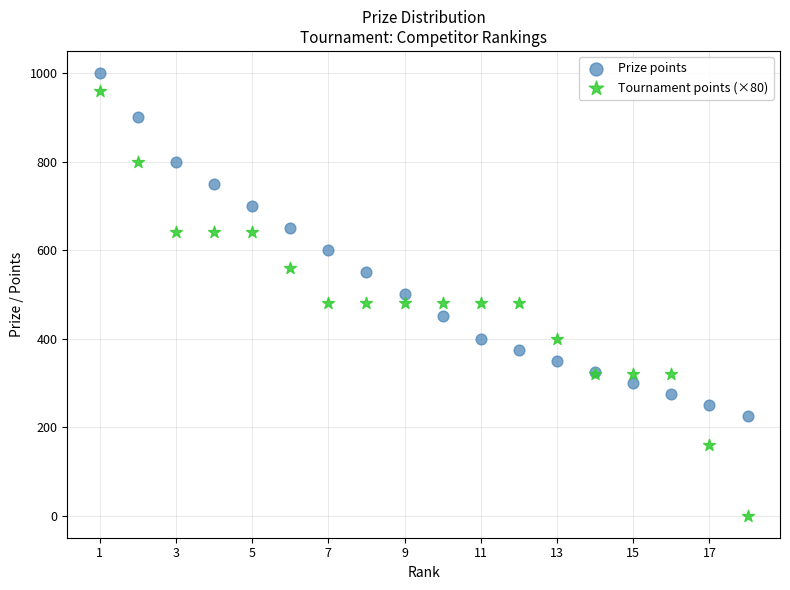

Which series reaches the minimum Y coordinate?

Tournament points (×80)